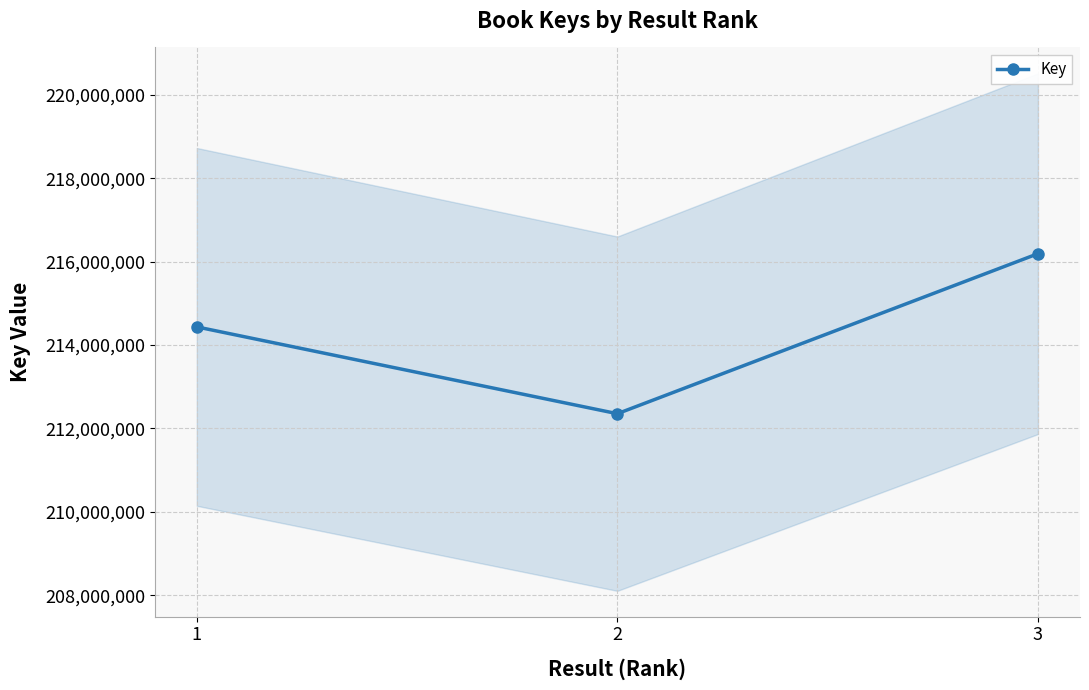

What is the difference between the maximum and minimum values?

3835432